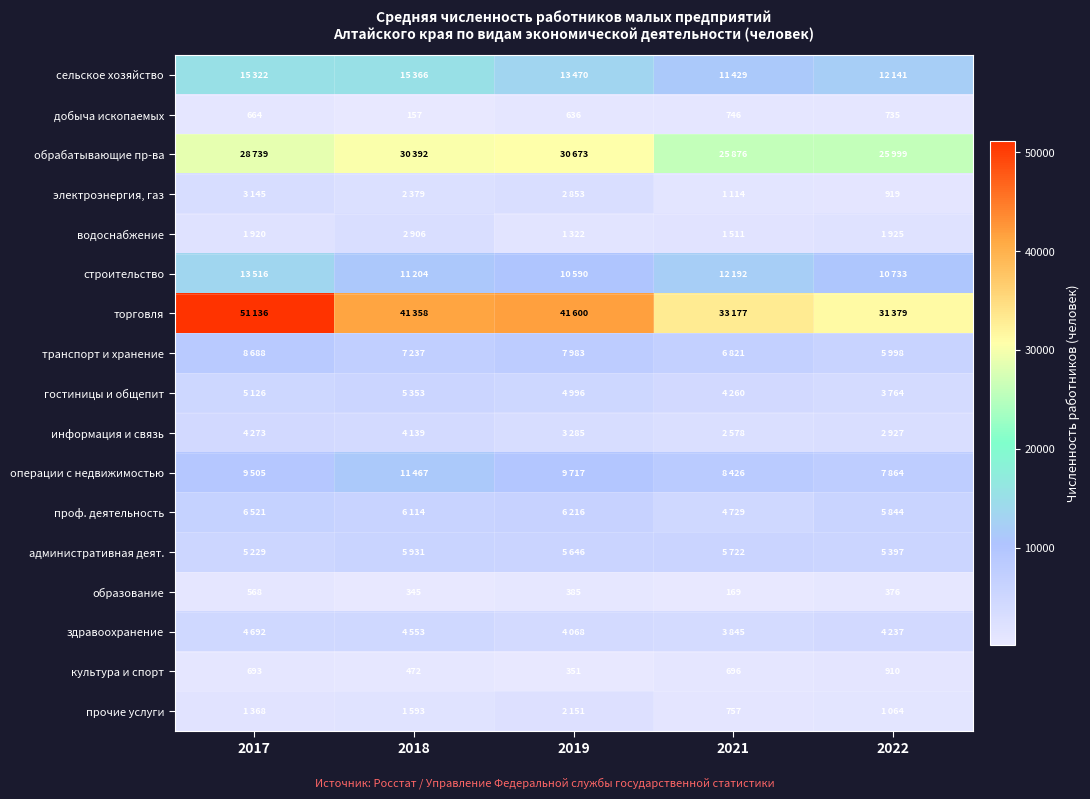

What is the smallest value displayed?

157